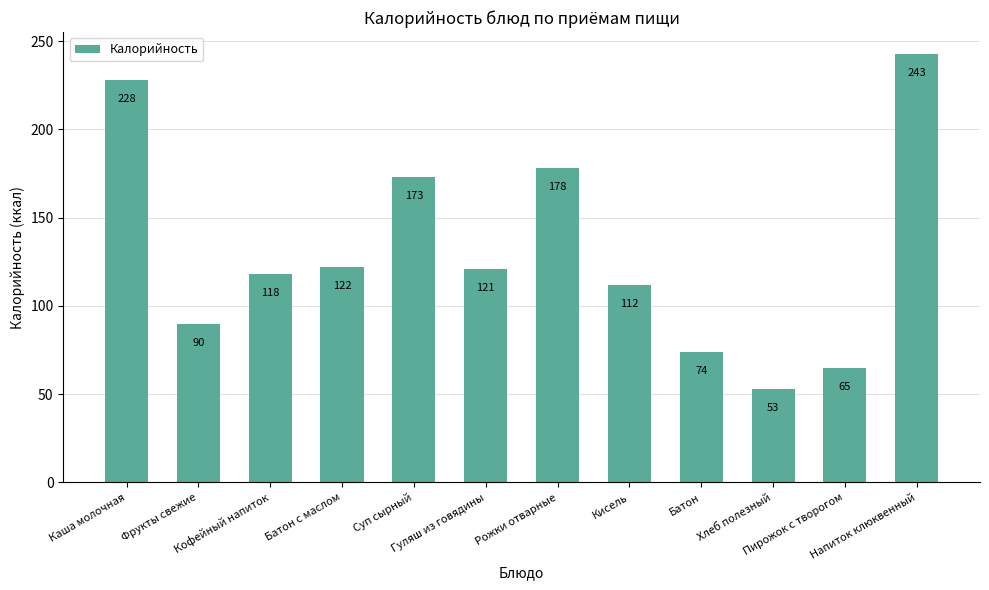

Reading left to right, list all the values displayed in this chart.

Каша молочная=228	Фрукты свежие=90	Кофейный напиток=118	Батон с маслом=122	Суп сырный=173	Гуляш из говядины=121	Рожки отварные=178	Кисель=112	Батон=74	Хлеб полезный=53	Пирожок с творогом=65	Напиток клюквенный=243